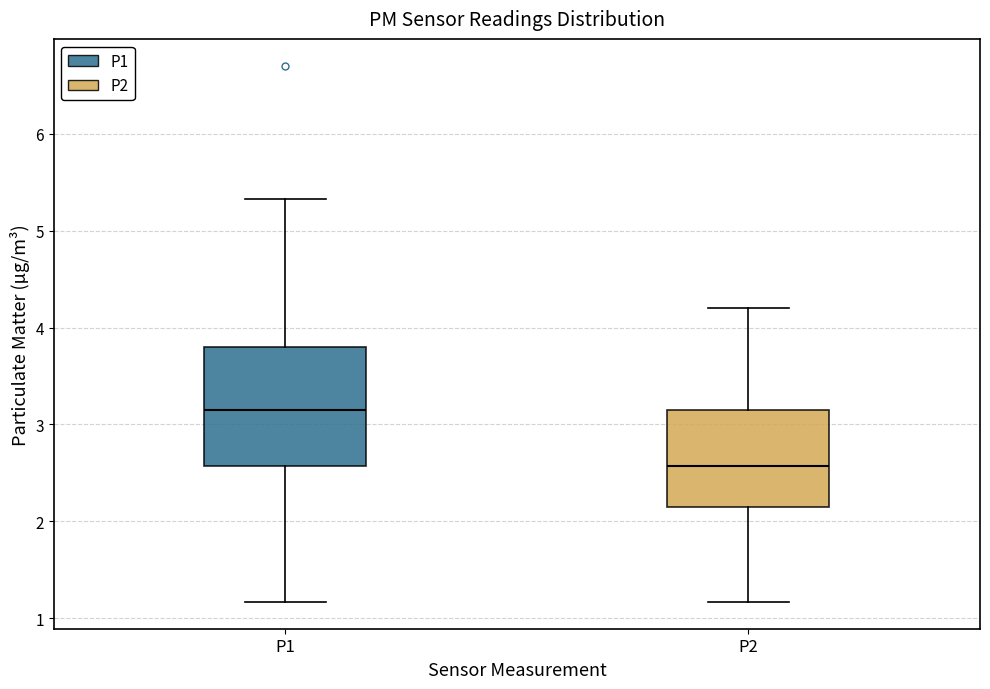

Which box is the tallest, from its lower edge to its upper edge?

P1